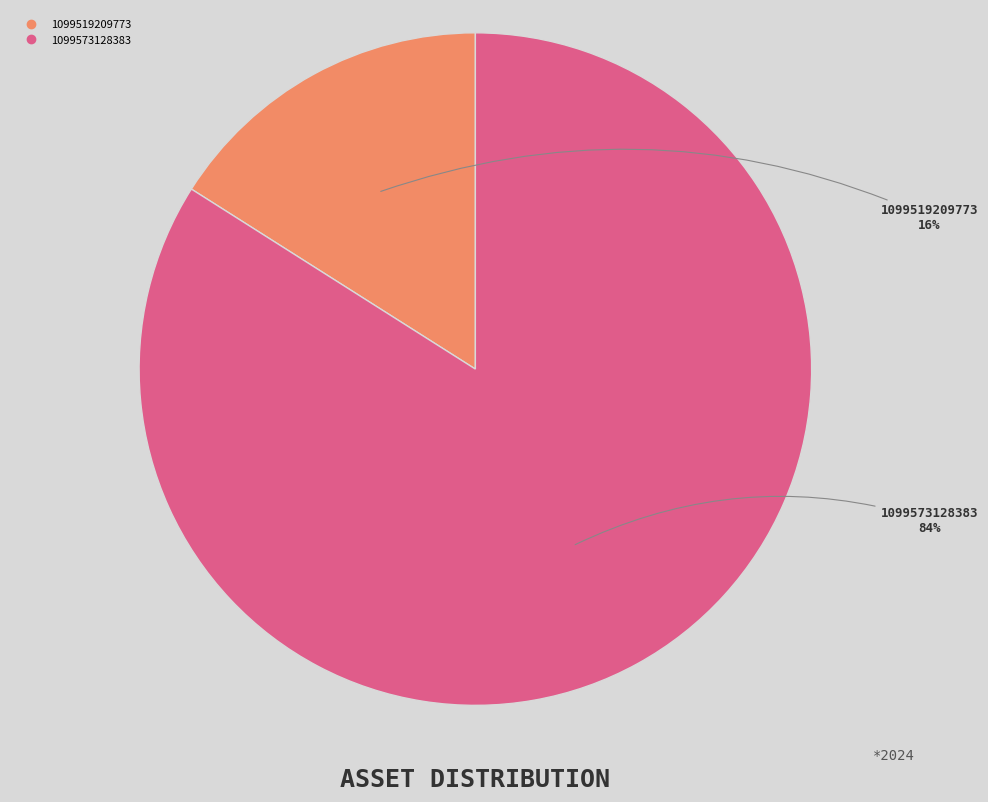

To the nearest percent, what is the average slice percentage?

50%